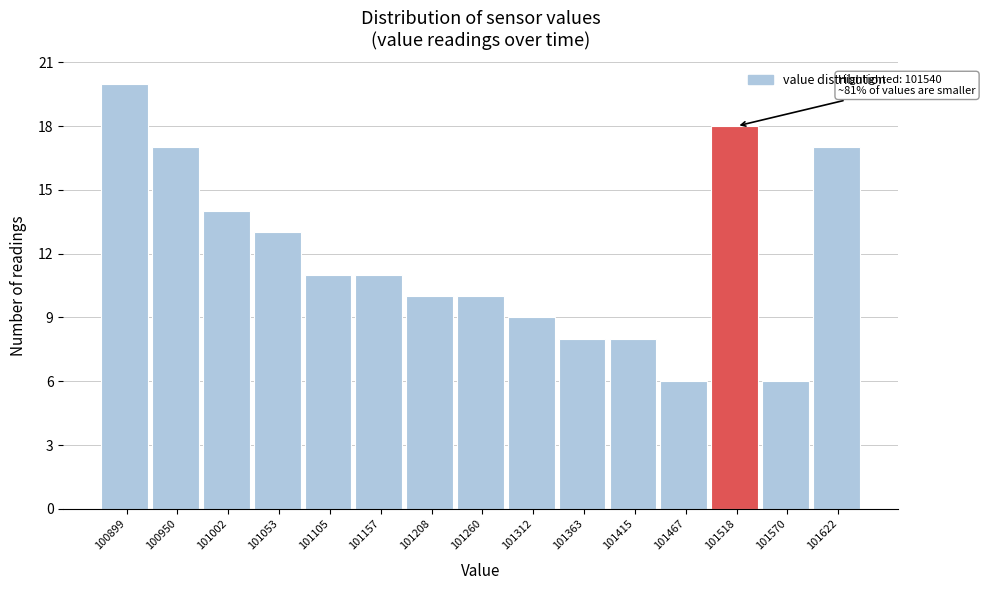

Reading left to right, extract all data points from this chart.

20	17	14	13	11	11	10	10	9	8	8	6	18	6	17